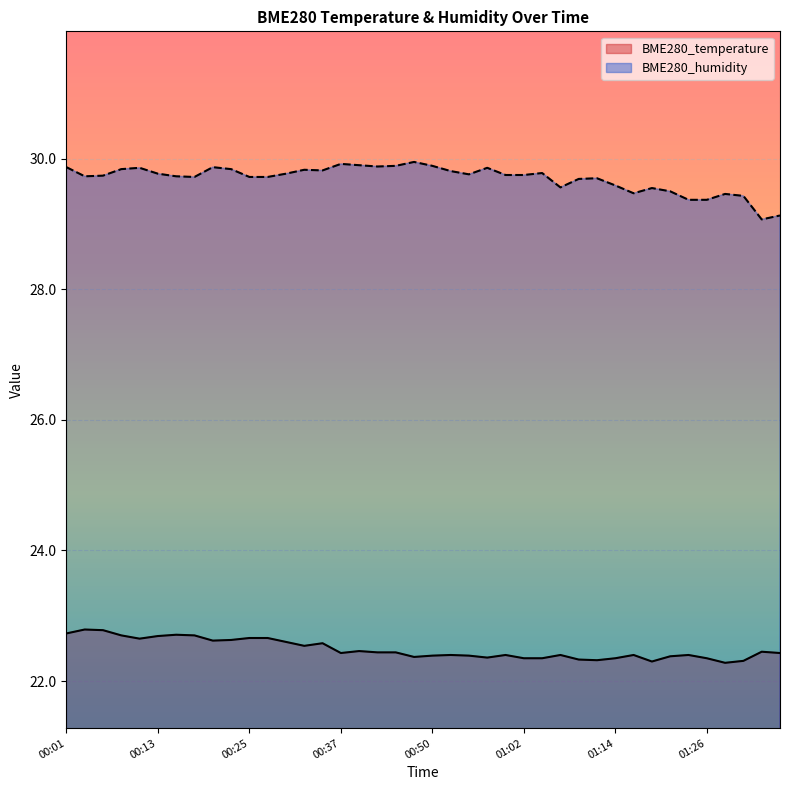

True or false: BME280_temperature and BME280_humidity cross at least once.

False